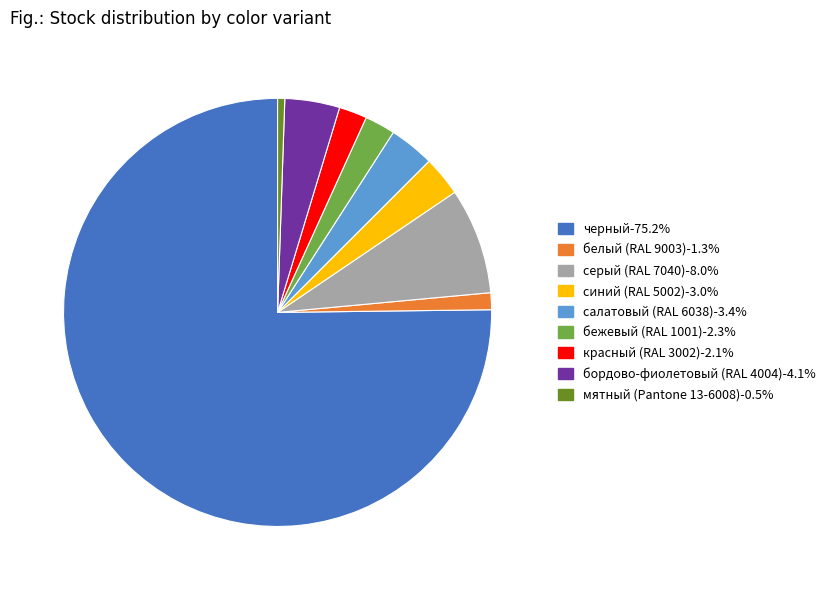

What is the ratio of the value at синий (RAL 5002)-3.0% to the value at серый (RAL 7040)-8.0%?

0.4